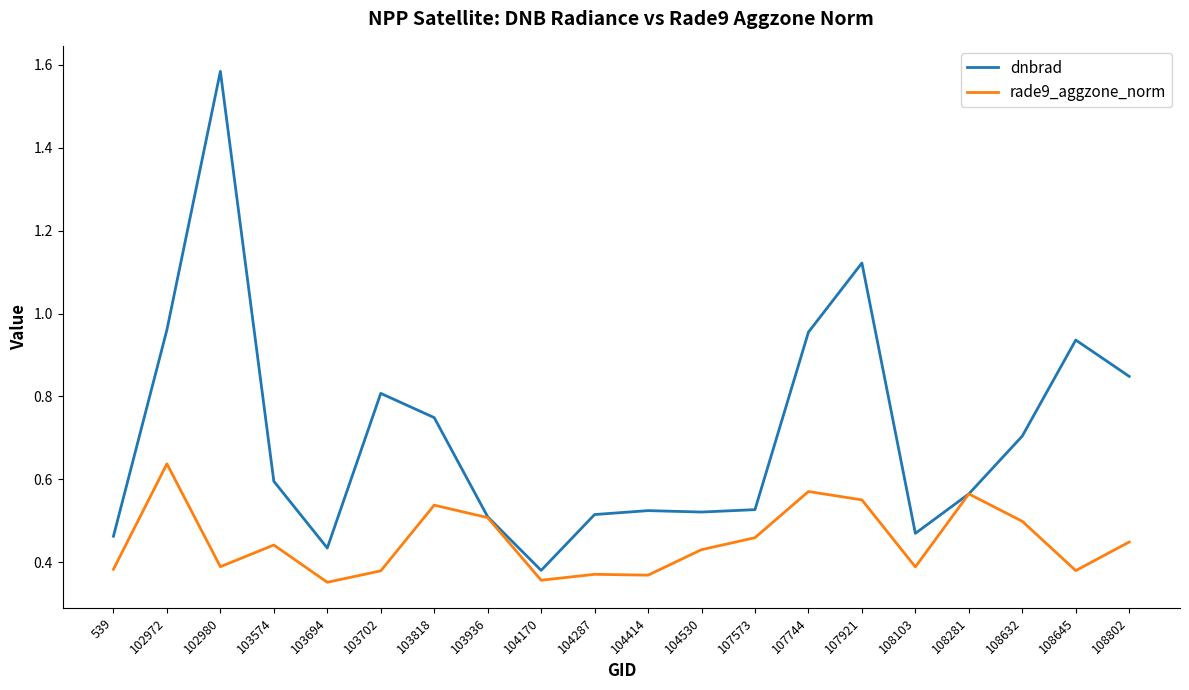

Where is dnbrad nearest to the value 0?

104170